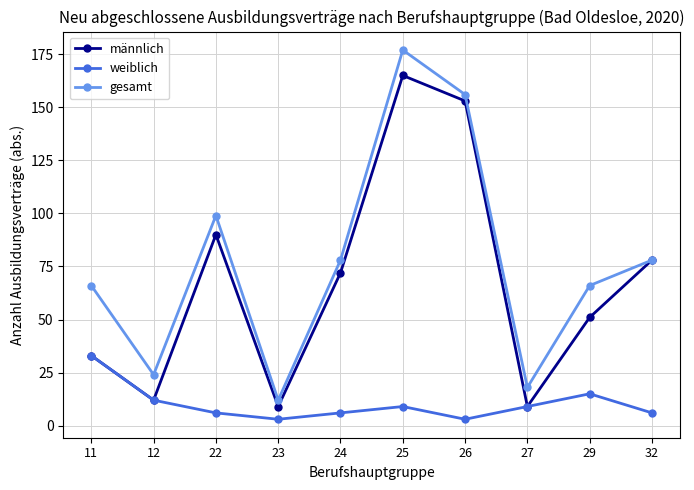

Reading left to right, transcribe all the data shown in this chart.

männlich: 11=33	12=12	22=90	23=9	24=72	25=165	26=153	27=9	29=51	32=78
weiblich: 11=33	12=12	22=6	23=3	24=6	25=9	26=3	27=9	29=15	32=6
gesamt: 11=66	12=24	22=99	23=12	24=78	25=177	26=156	27=18	29=66	32=78